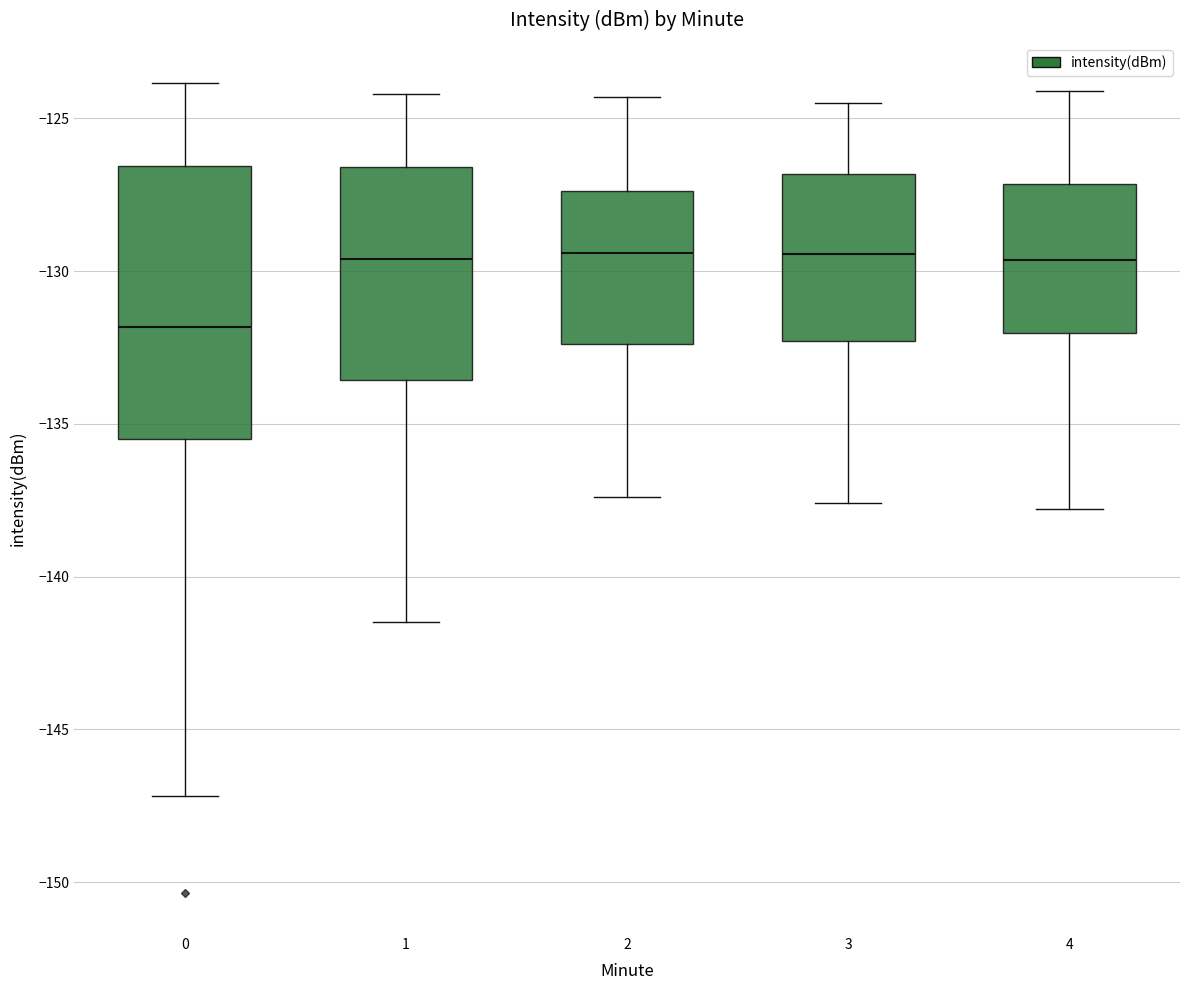

Reading left to right, transcribe this box plot: for each box, give where its median line is, the range the box spans, and where its two whiskers end, as read against the y-axis. The values are not printed on the chart, so give them approximately, as read against the axis.

0: median -132.0, box -135.5 to -126.5, whiskers -147.0 to -124.0
1: median -129.5, box -133.5 to -126.5, whiskers -141.5 to -124.0
2: median -129.5, box -132.5 to -127.5, whiskers -137.5 to -124.5
3: median -129.5, box -132.5 to -127.0, whiskers -137.5 to -124.5
4: median -129.5, box -132.0 to -127.0, whiskers -138.0 to -124.0